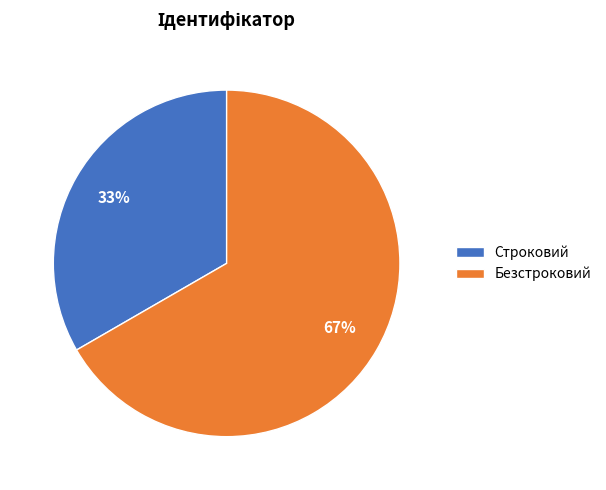

To the nearest percent, what is the average slice percentage?

50%